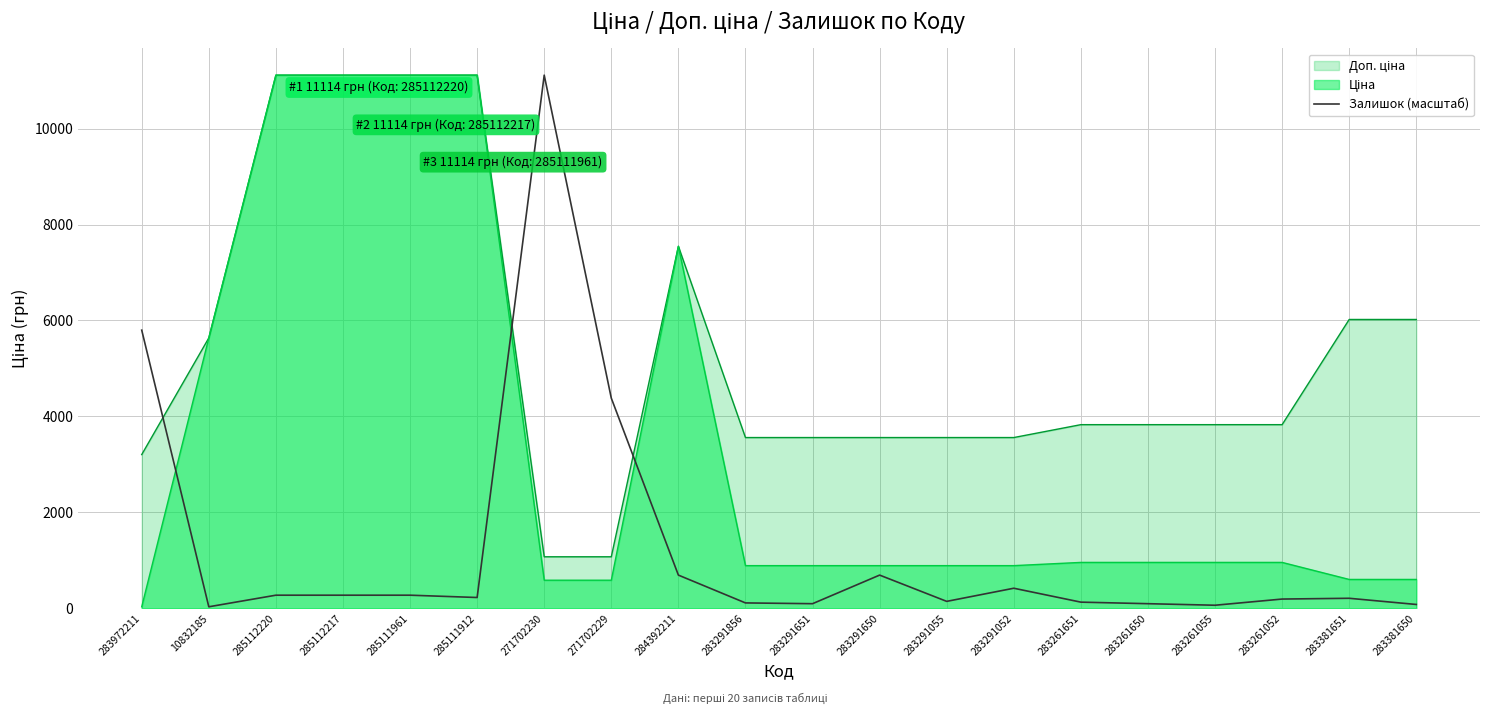

How many values exceed 225?

10